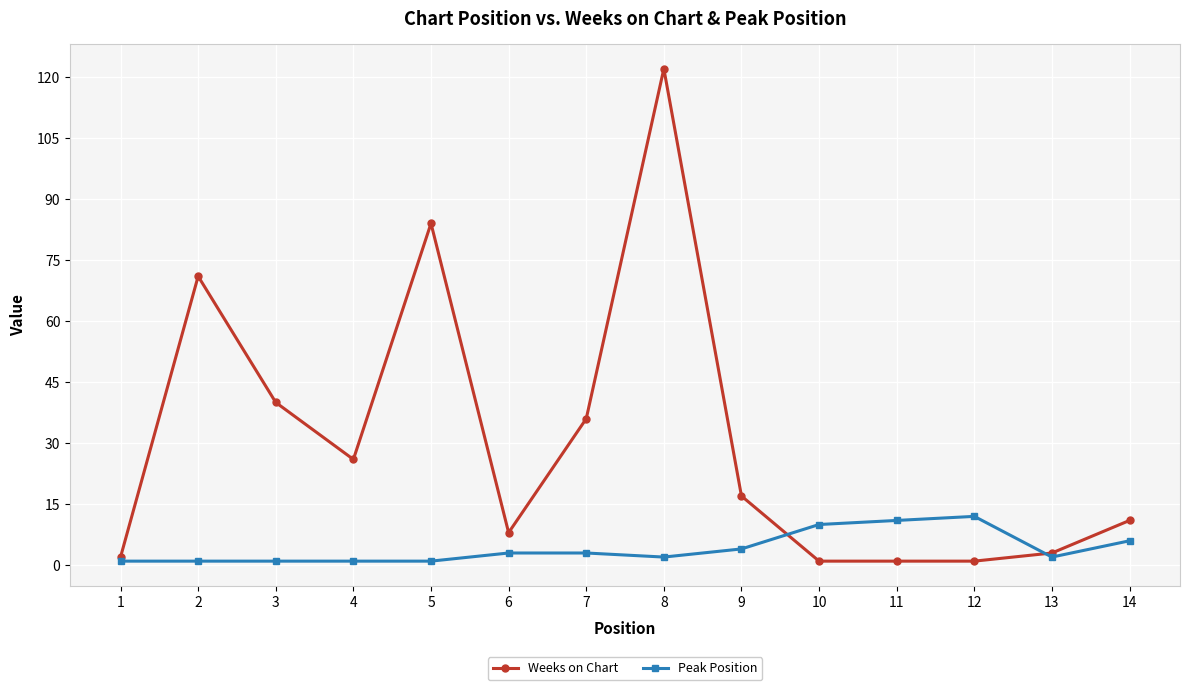

How many lines are shown in the chart?

2